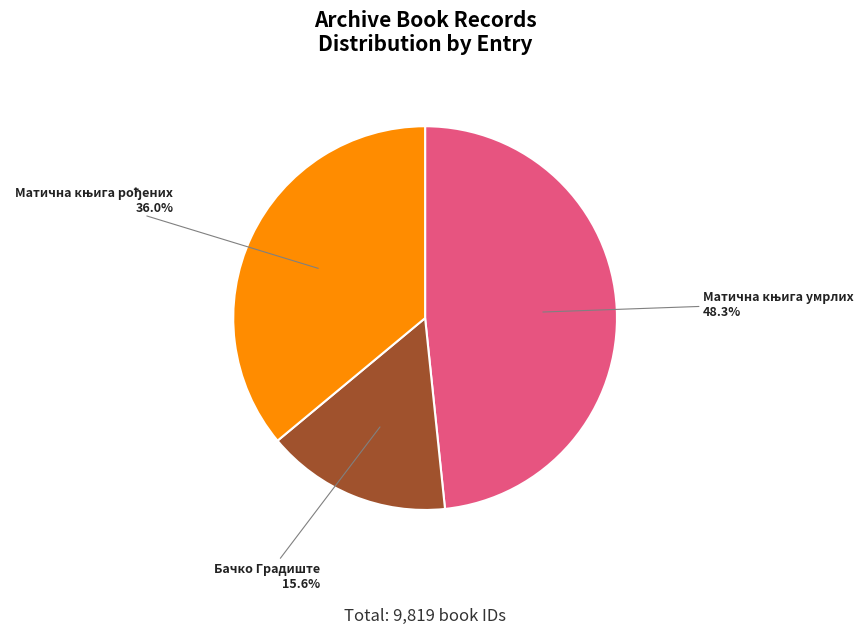

Is there any slice that represents more than half of the pie?

No